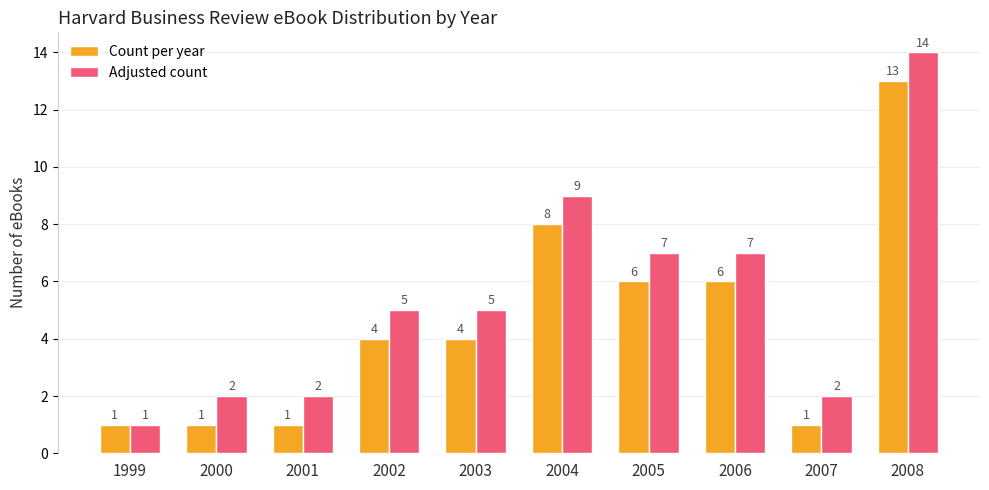

What are all the series names shown in the legend?

Count per year, Adjusted count